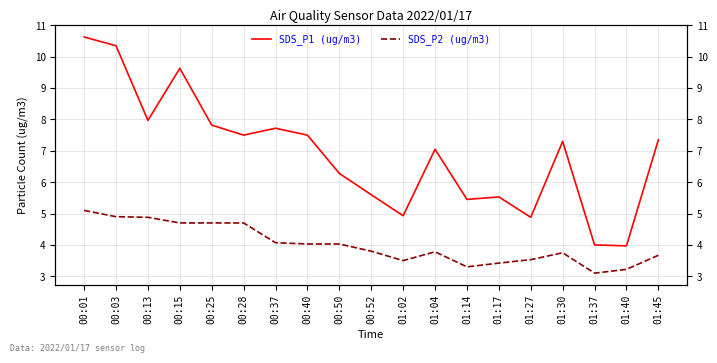

What is the sum of all SDS_P1 (ug/m3) values?

131.5